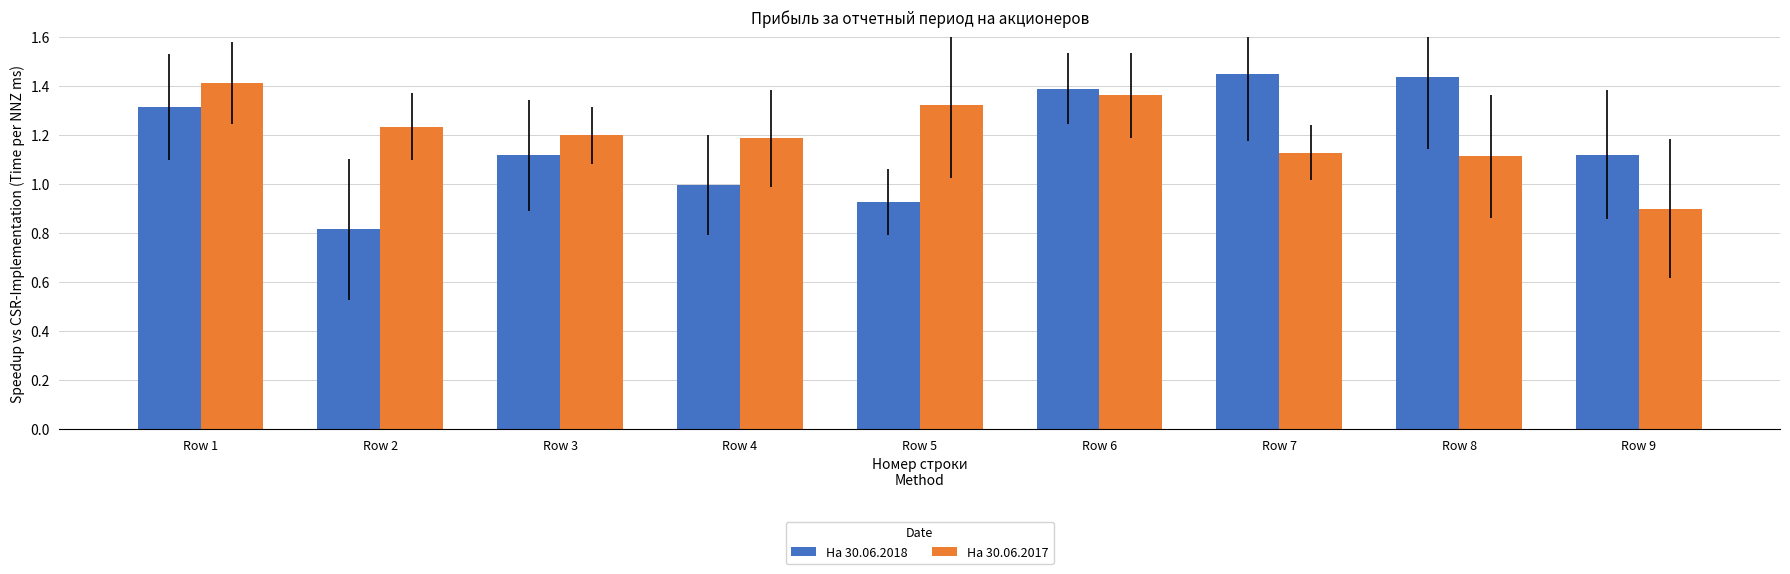

True or false: На 30.06.2017 has a value of 1.4 at Row 1.

True